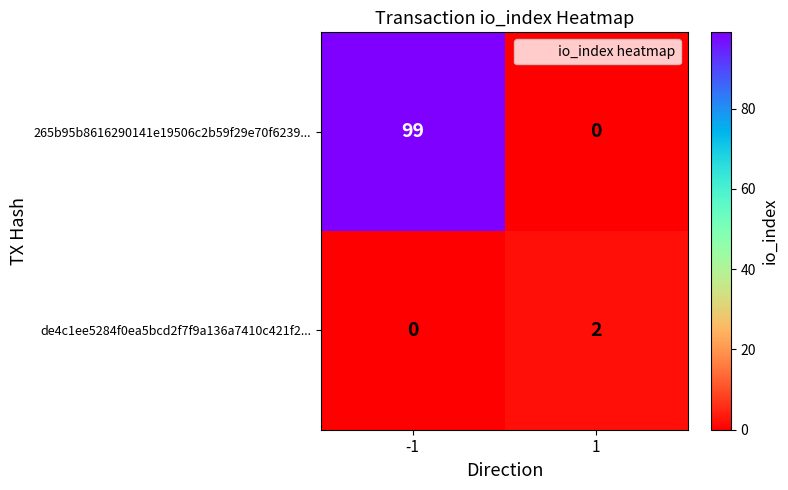

What is the average value of the 265b95b8616290141e19506c2b59f29e70f6239... series?

50